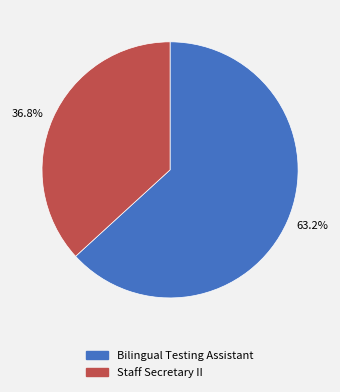

Is Staff Secretary II the majority of the pie?

No